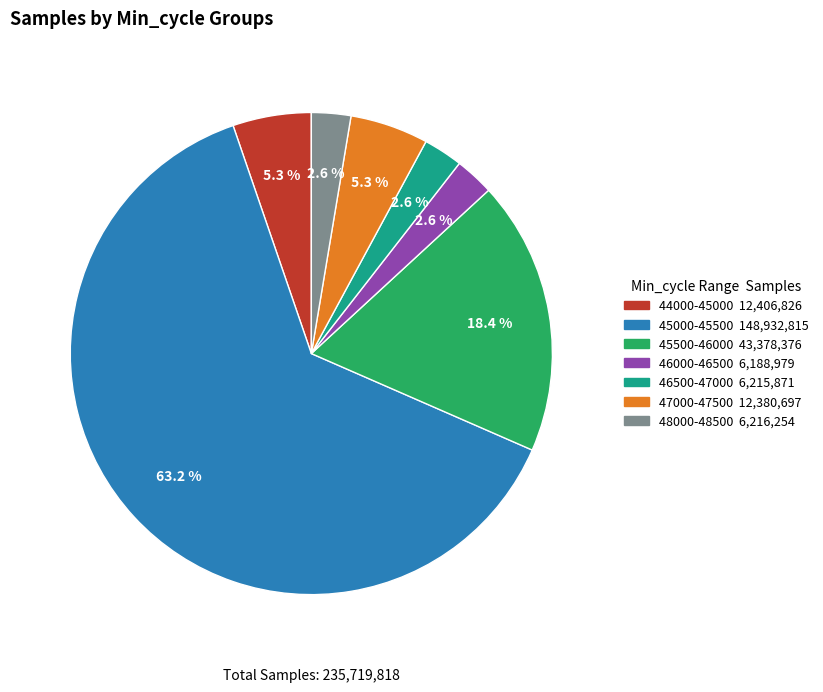

Does any single category account for the majority?

Yes